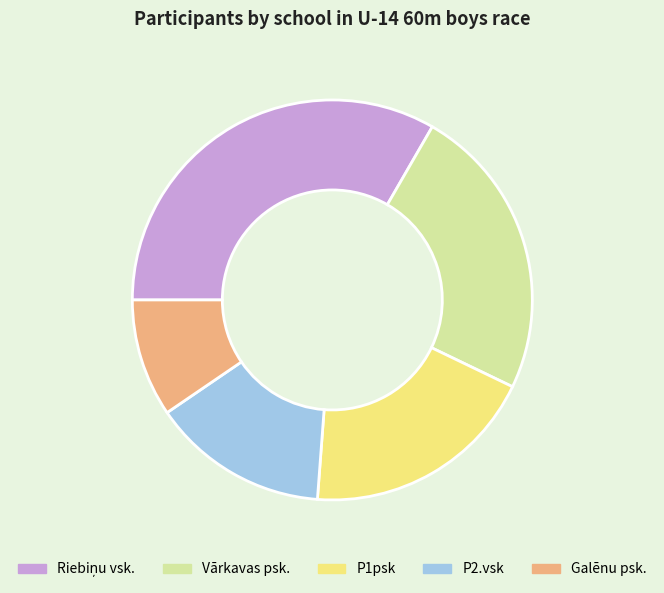

Is it true that P1psk is 26% of the pie?

False